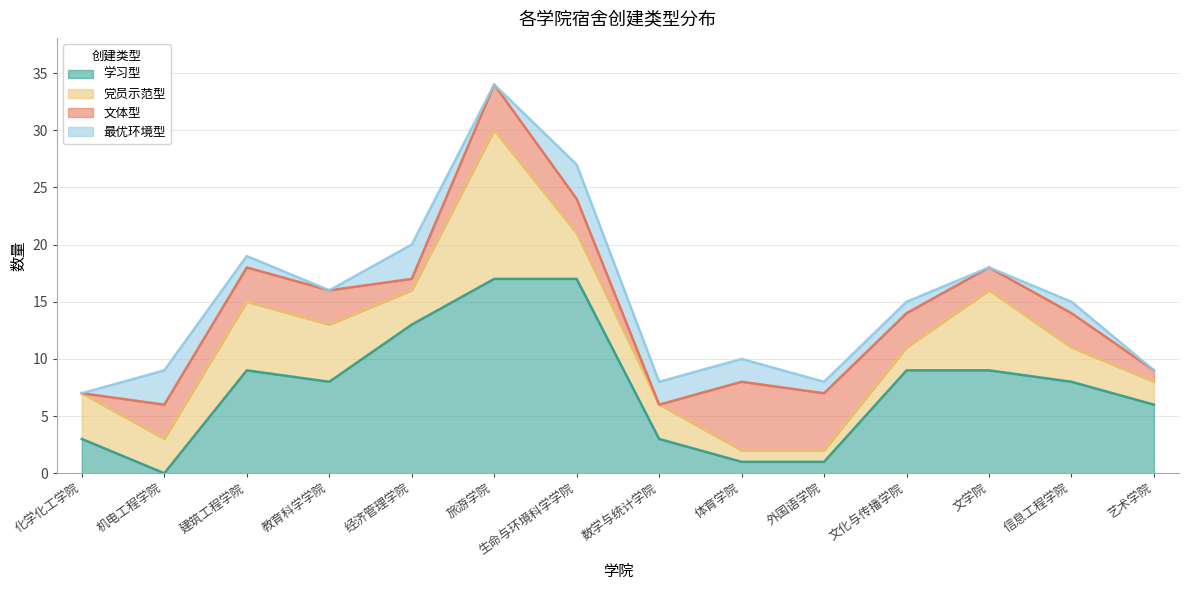

What is the difference between the maximum and second lowest values in the 党员示范型 series?

12